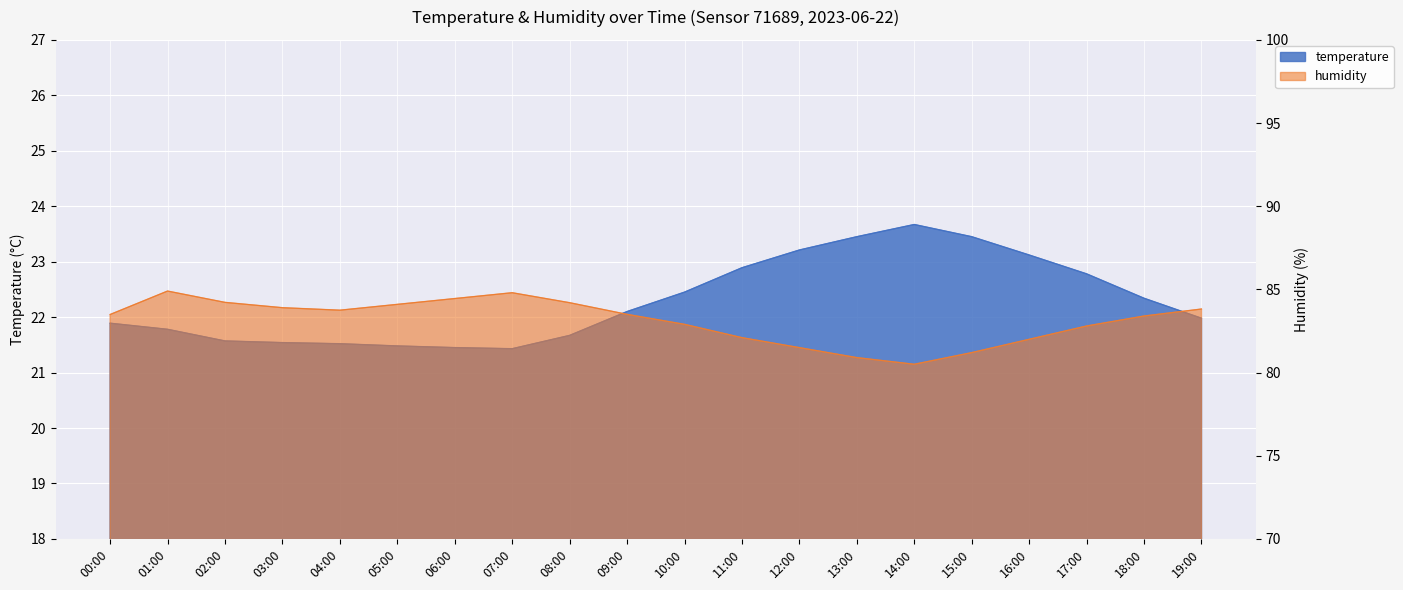

What is the difference between the maximum and minimum values in the humidity series?

4.4